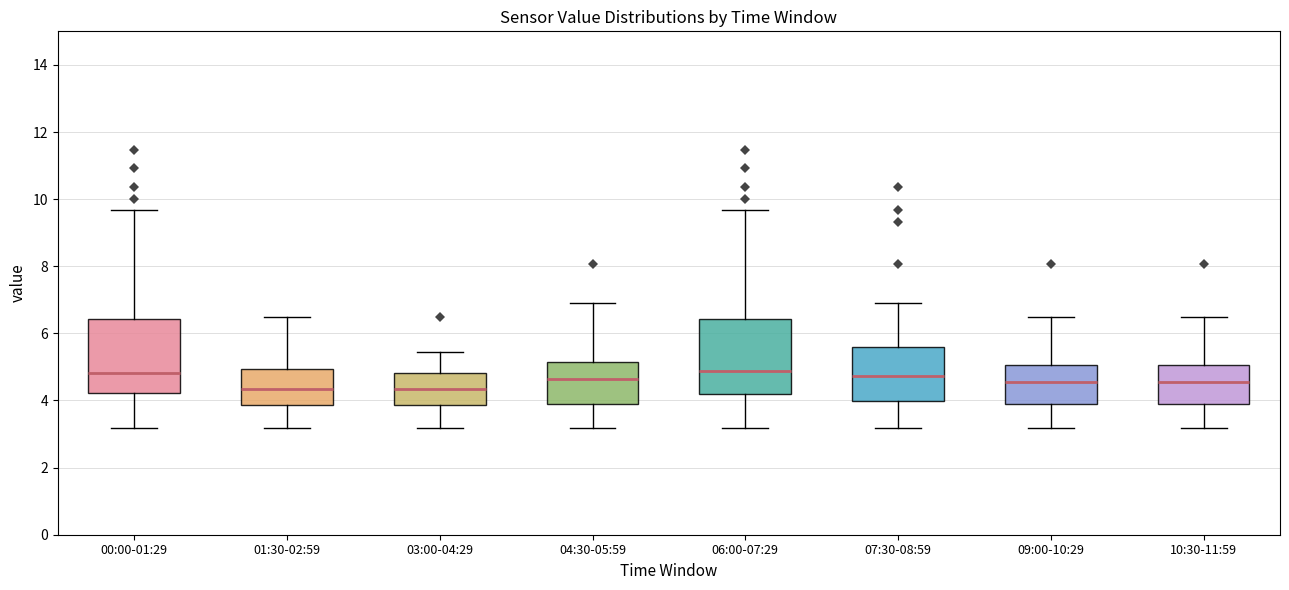

Reading left to right, transcribe this box plot: for each box, give where its median line is, the range the box spans, and where its two whiskers end, as read against the y-axis. The values are not printed on the chart, so give them approximately, as read against the axis.

00:00-01:29: median 4.8, box 4.2 to 6.4, whiskers 3.2 to 9.6
01:30-02:59: median 4.4, box 3.8 to 5.0, whiskers 3.2 to 6.6
03:00-04:29: median 4.4, box 3.8 to 4.8, whiskers 3.2 to 5.4
04:30-05:59: median 4.6, box 4.0 to 5.2, whiskers 3.2 to 7.0
06:00-07:29: median 4.8, box 4.2 to 6.4, whiskers 3.2 to 9.6
07:30-08:59: median 4.8, box 4.0 to 5.6, whiskers 3.2 to 7.0
09:00-10:29: median 4.6, box 4.0 to 5.0, whiskers 3.2 to 6.6
10:30-11:59: median 4.6, box 4.0 to 5.0, whiskers 3.2 to 6.6